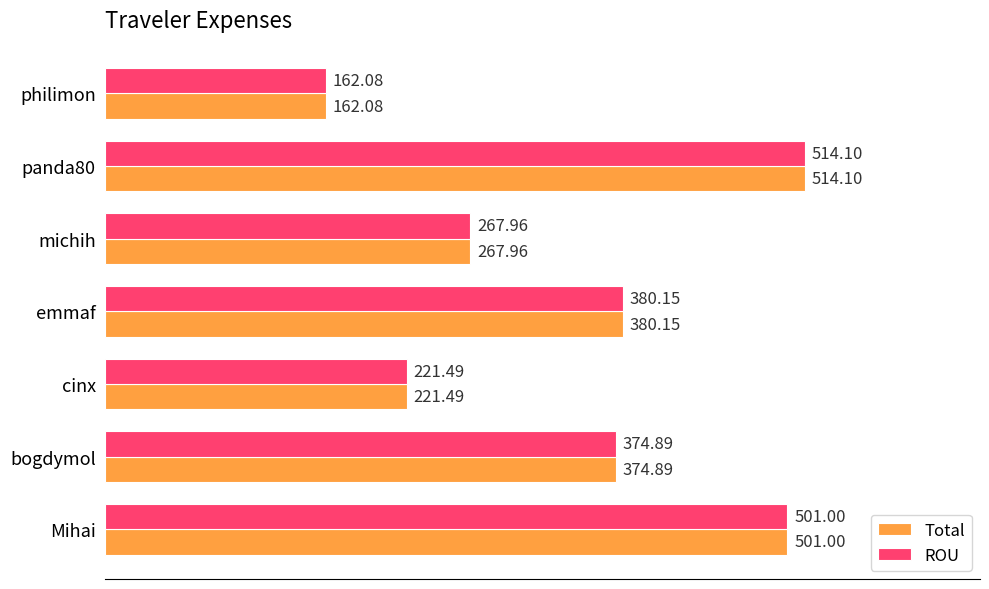

How many data points in Total are less than 374?

3